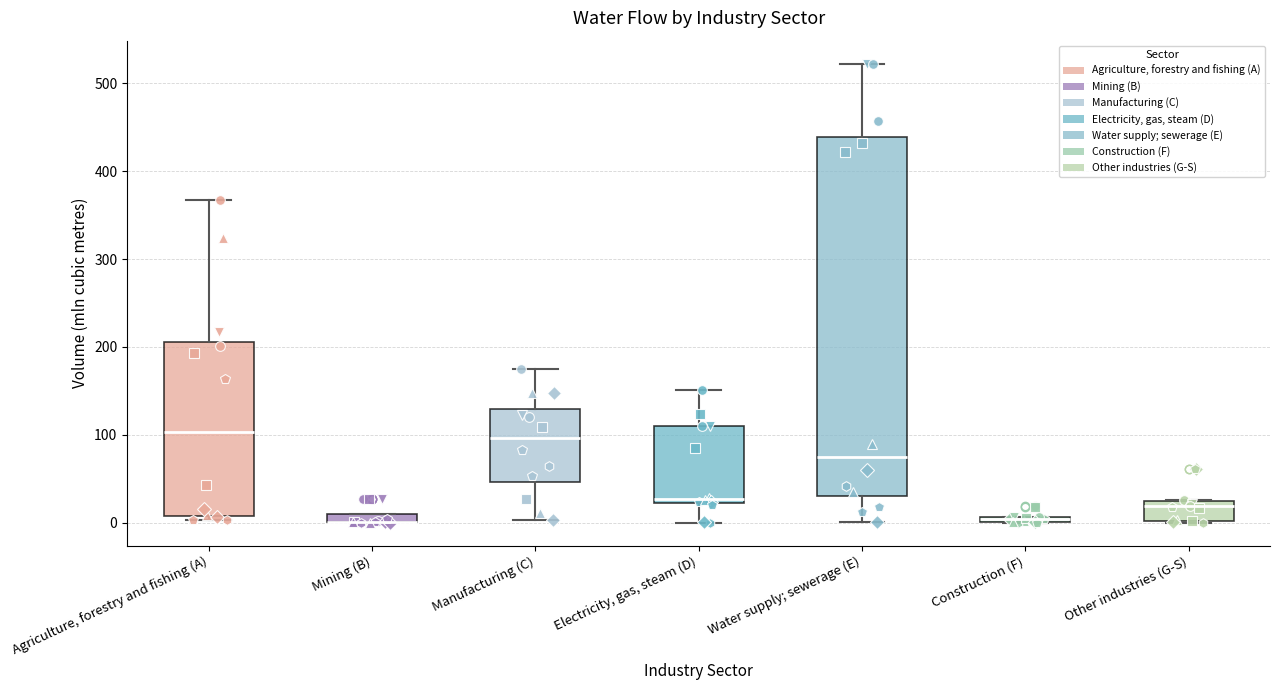

Where is the lower edge of the box for Manufacturing (C) on the y-axis? The values are not printed on the chart, so give them approximately, as read against the axis.

50